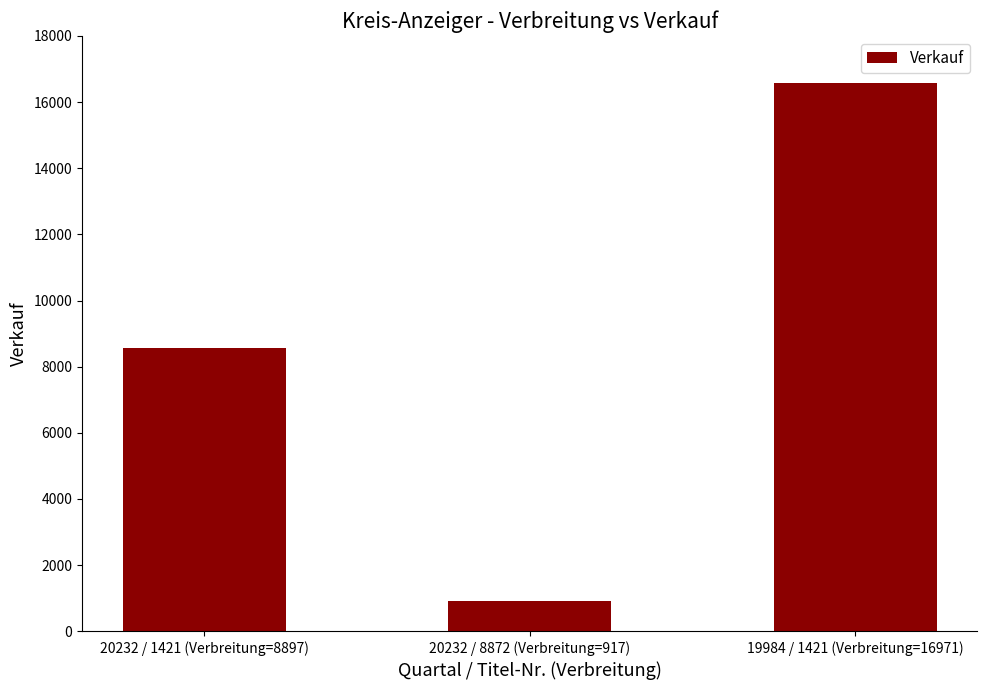

Which category has the highest value across all series?

19984 / 1421 (Verbreitung=16971)